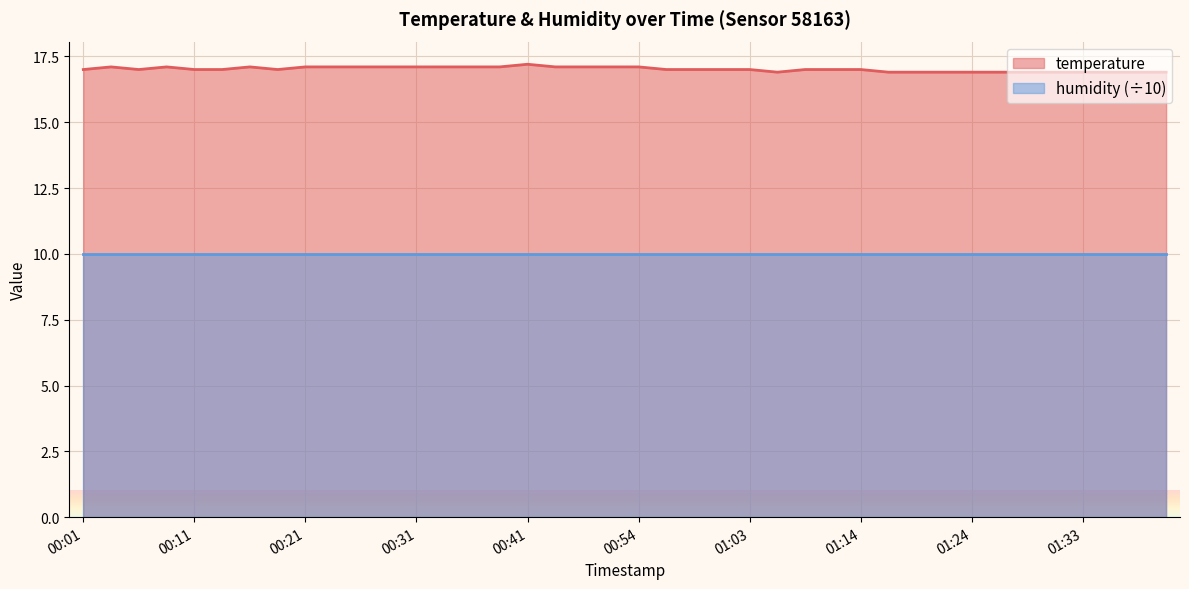

How many data points are less than 17?

12